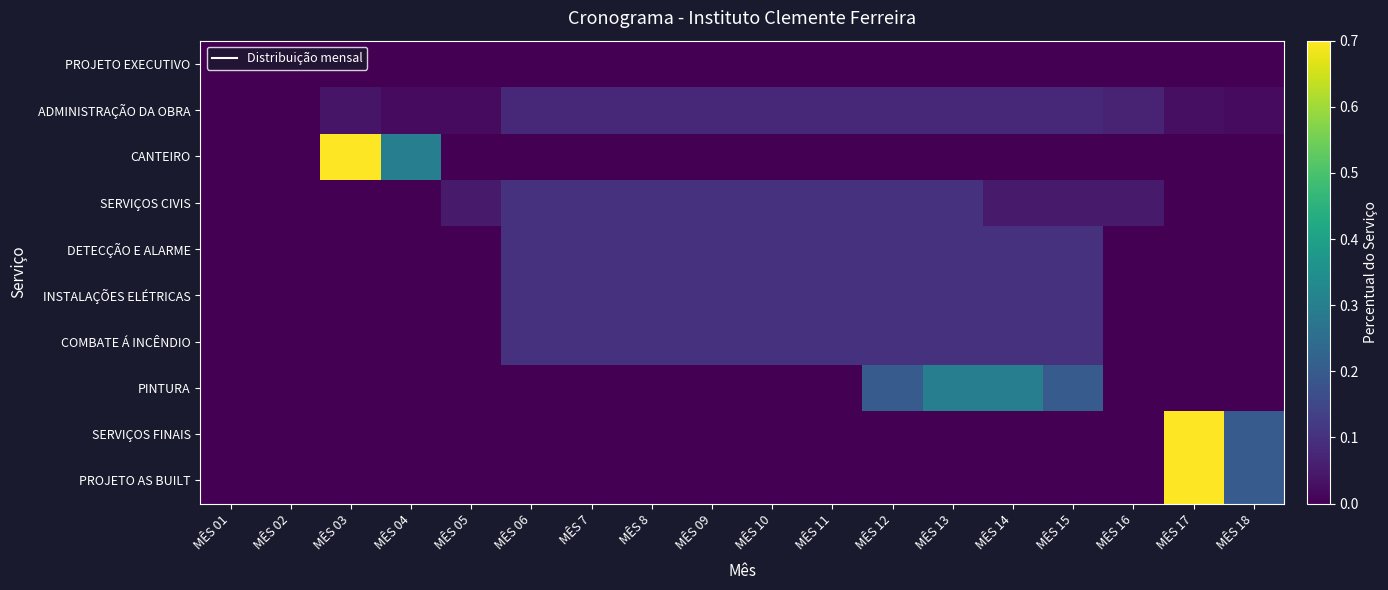

Reading left to right, what are all the values shown in this chart?

PROJETO EXECUTIVO: MÊS 01=0.0	MÊS 02=0.0	MÊS 03=0.0	MÊS 04=0.0	MÊS 05=0.0	MÊS 06=0.0	MÊS 7=0.0	MÊS 8=0.0	MÊS 09=0.0	MÊS 10=0.0	MÊS 11=0.0	MÊS 12=0.0	MÊS 13=0.0	MÊS 14=0.0	MÊS 15=0.0	MÊS 16=0.0	MÊS 17=0.0	MÊS 18=0.0
ADMINISTRAÇÃO DA OBRA: MÊS 01=0.0	MÊS 02=0.0	MÊS 03=0.0	MÊS 04=0.0	MÊS 05=0.0	MÊS 06=0.1	MÊS 7=0.1	MÊS 8=0.1	MÊS 09=0.1	MÊS 10=0.1	MÊS 11=0.1	MÊS 12=0.1	MÊS 13=0.1	MÊS 14=0.1	MÊS 15=0.1	MÊS 16=0.1	MÊS 17=0.0	MÊS 18=0.0
CANTEIRO: MÊS 01=0.0	MÊS 02=0.0	MÊS 03=0.7	MÊS 04=0.3	MÊS 05=0.0	MÊS 06=0.0	MÊS 7=0.0	MÊS 8=0.0	MÊS 09=0.0	MÊS 10=0.0	MÊS 11=0.0	MÊS 12=0.0	MÊS 13=0.0	MÊS 14=0.0	MÊS 15=0.0	MÊS 16=0.0	MÊS 17=0.0	MÊS 18=0.0
SERVIÇOS CIVIS: MÊS 01=0.0	MÊS 02=0.0	MÊS 03=0.0	MÊS 04=0.0	MÊS 05=0.1	MÊS 06=0.1	MÊS 7=0.1	MÊS 8=0.1	MÊS 09=0.1	MÊS 10=0.1	MÊS 11=0.1	MÊS 12=0.1	MÊS 13=0.1	MÊS 14=0.1	MÊS 15=0.1	MÊS 16=0.1	MÊS 17=0.0	MÊS 18=0.0
DETECÇÃO E ALARME: MÊS 01=0.0	MÊS 02=0.0	MÊS 03=0.0	MÊS 04=0.0	MÊS 05=0.0	MÊS 06=0.1	MÊS 7=0.1	MÊS 8=0.1	MÊS 09=0.1	MÊS 10=0.1	MÊS 11=0.1	MÊS 12=0.1	MÊS 13=0.1	MÊS 14=0.1	MÊS 15=0.1	MÊS 16=0.0	MÊS 17=0.0	MÊS 18=0.0
INSTALAÇÕES ELÉTRICAS: MÊS 01=0.0	MÊS 02=0.0	MÊS 03=0.0	MÊS 04=0.0	MÊS 05=0.0	MÊS 06=0.1	MÊS 7=0.1	MÊS 8=0.1	MÊS 09=0.1	MÊS 10=0.1	MÊS 11=0.1	MÊS 12=0.1	MÊS 13=0.1	MÊS 14=0.1	MÊS 15=0.1	MÊS 16=0.0	MÊS 17=0.0	MÊS 18=0.0
COMBATE Á INCÊNDIO: MÊS 01=0.0	MÊS 02=0.0	MÊS 03=0.0	MÊS 04=0.0	MÊS 05=0.0	MÊS 06=0.1	MÊS 7=0.1	MÊS 8=0.1	MÊS 09=0.1	MÊS 10=0.1	MÊS 11=0.1	MÊS 12=0.1	MÊS 13=0.1	MÊS 14=0.1	MÊS 15=0.1	MÊS 16=0.0	MÊS 17=0.0	MÊS 18=0.0
PINTURA: MÊS 01=0.0	MÊS 02=0.0	MÊS 03=0.0	MÊS 04=0.0	MÊS 05=0.0	MÊS 06=0.0	MÊS 7=0.0	MÊS 8=0.0	MÊS 09=0.0	MÊS 10=0.0	MÊS 11=0.0	MÊS 12=0.2	MÊS 13=0.3	MÊS 14=0.3	MÊS 15=0.2	MÊS 16=0.0	MÊS 17=0.0	MÊS 18=0.0
SERVIÇOS FINAIS: MÊS 01=0.0	MÊS 02=0.0	MÊS 03=0.0	MÊS 04=0.0	MÊS 05=0.0	MÊS 06=0.0	MÊS 7=0.0	MÊS 8=0.0	MÊS 09=0.0	MÊS 10=0.0	MÊS 11=0.0	MÊS 12=0.0	MÊS 13=0.0	MÊS 14=0.0	MÊS 15=0.0	MÊS 16=0.0	MÊS 17=0.8	MÊS 18=0.2
PROJETO AS BUILT: MÊS 01=0.0	MÊS 02=0.0	MÊS 03=0.0	MÊS 04=0.0	MÊS 05=0.0	MÊS 06=0.0	MÊS 7=0.0	MÊS 8=0.0	MÊS 09=0.0	MÊS 10=0.0	MÊS 11=0.0	MÊS 12=0.0	MÊS 13=0.0	MÊS 14=0.0	MÊS 15=0.0	MÊS 16=0.0	MÊS 17=0.8	MÊS 18=0.2